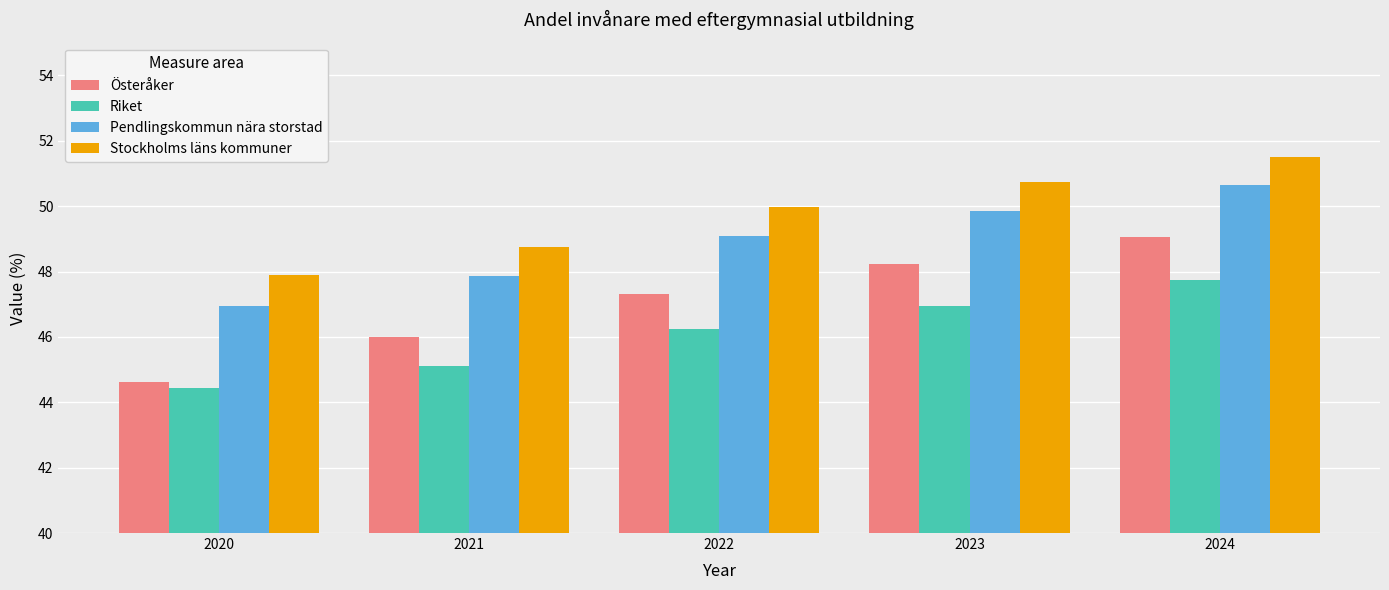

True or false: Riket has a value of 27.4 at 2020.

False